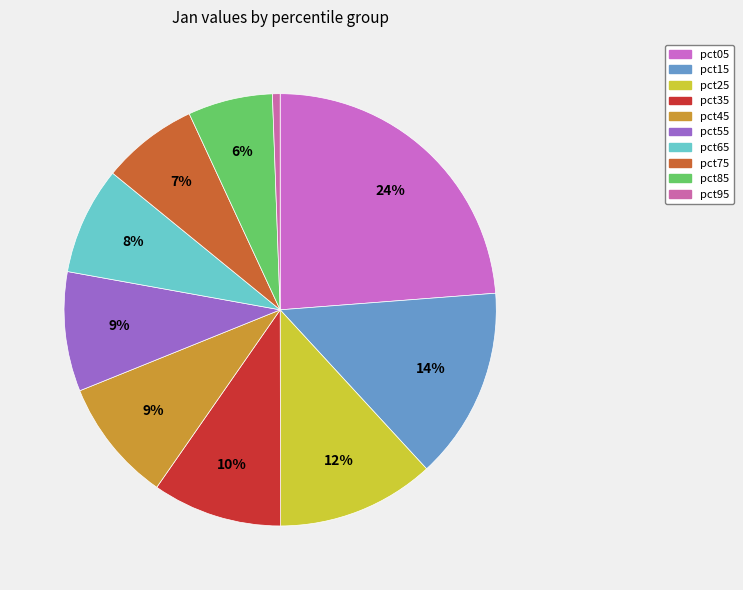

Does any single category account for the majority?

No